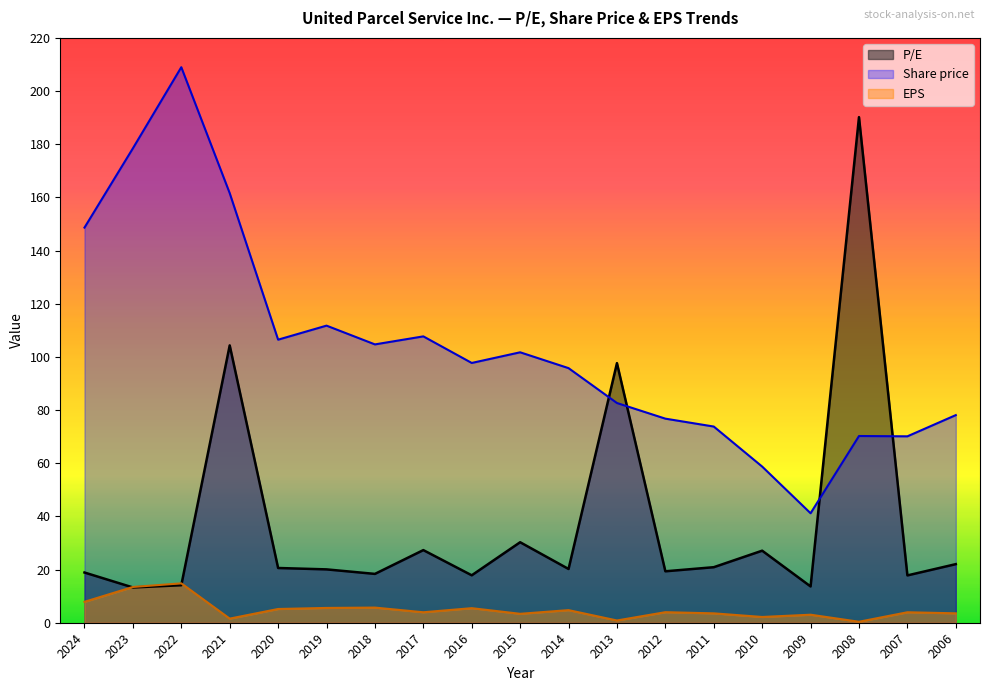

How many lines are shown in the chart?

3